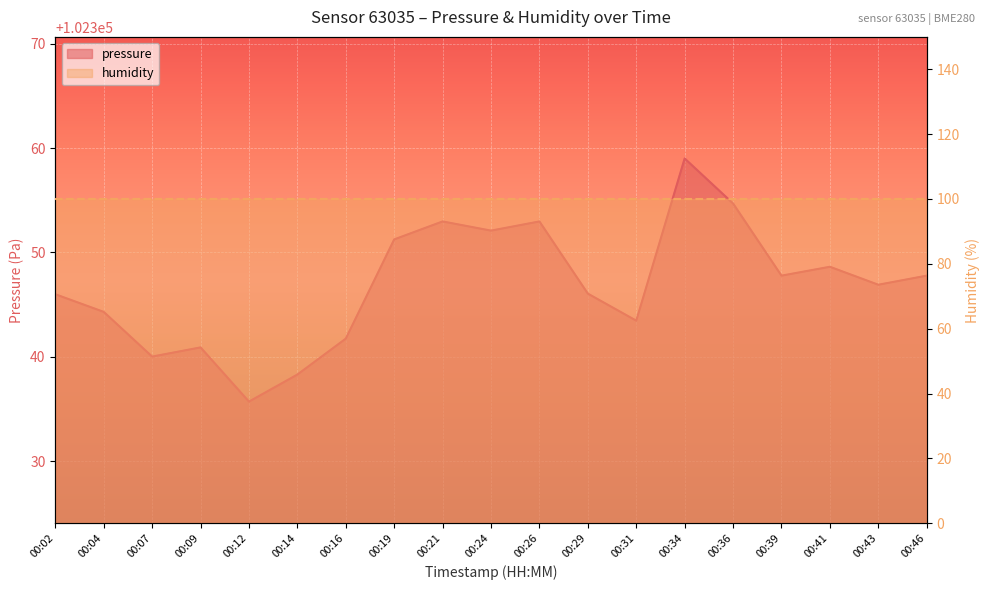

What is the change in value from 00:16 to 00:34?

+17.2